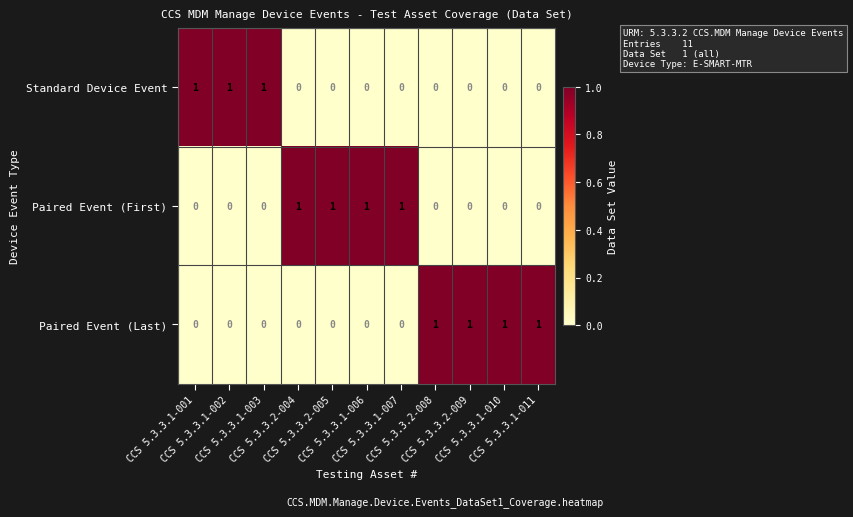

How many Standard Device Event values are between 0 and 1?

11